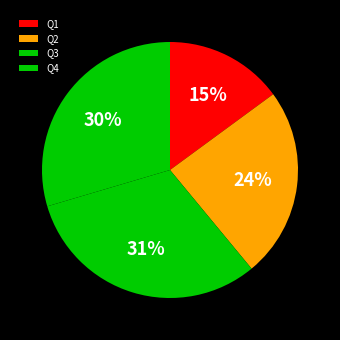

Does any single category account for the majority?

No